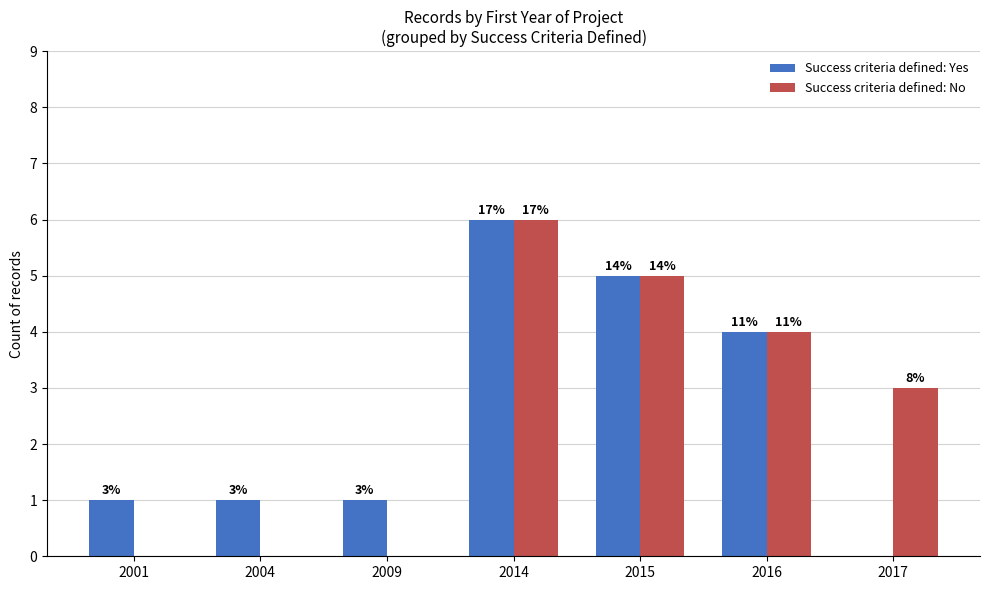

Rank the categories by Success criteria defined: Yes value from highest to lowest.

2014, 2015, 2016, 2001, 2004, 2009, 2017